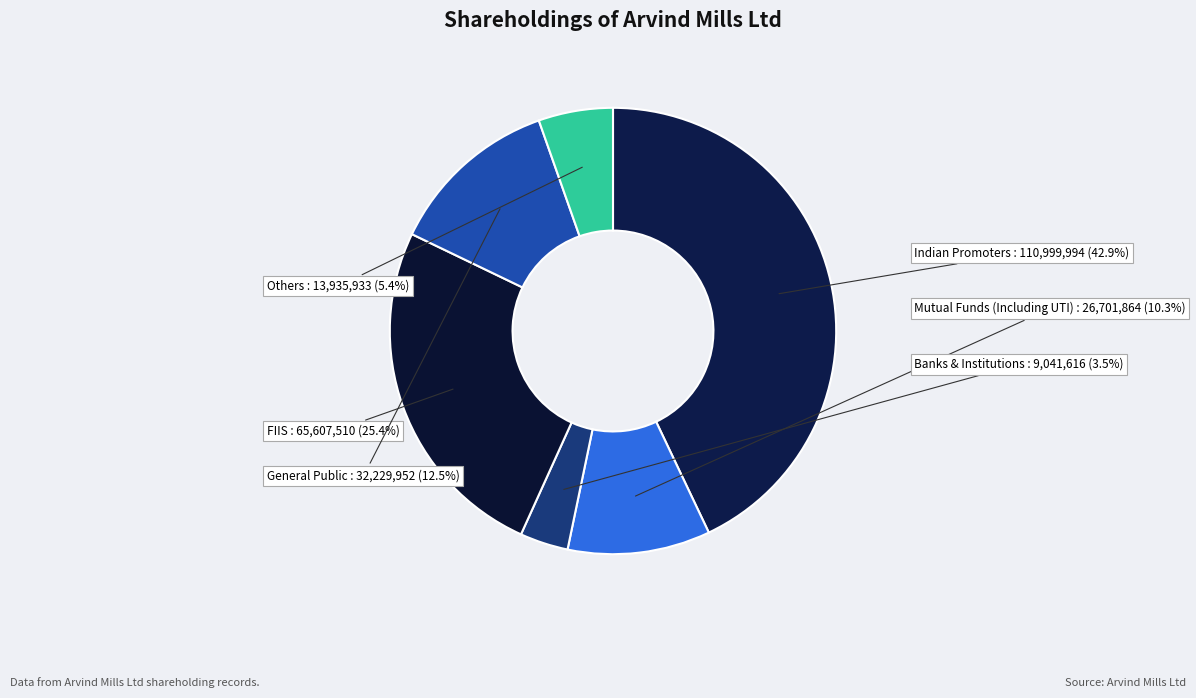

Which category has the biggest portion of the pie?

Indian Promoters